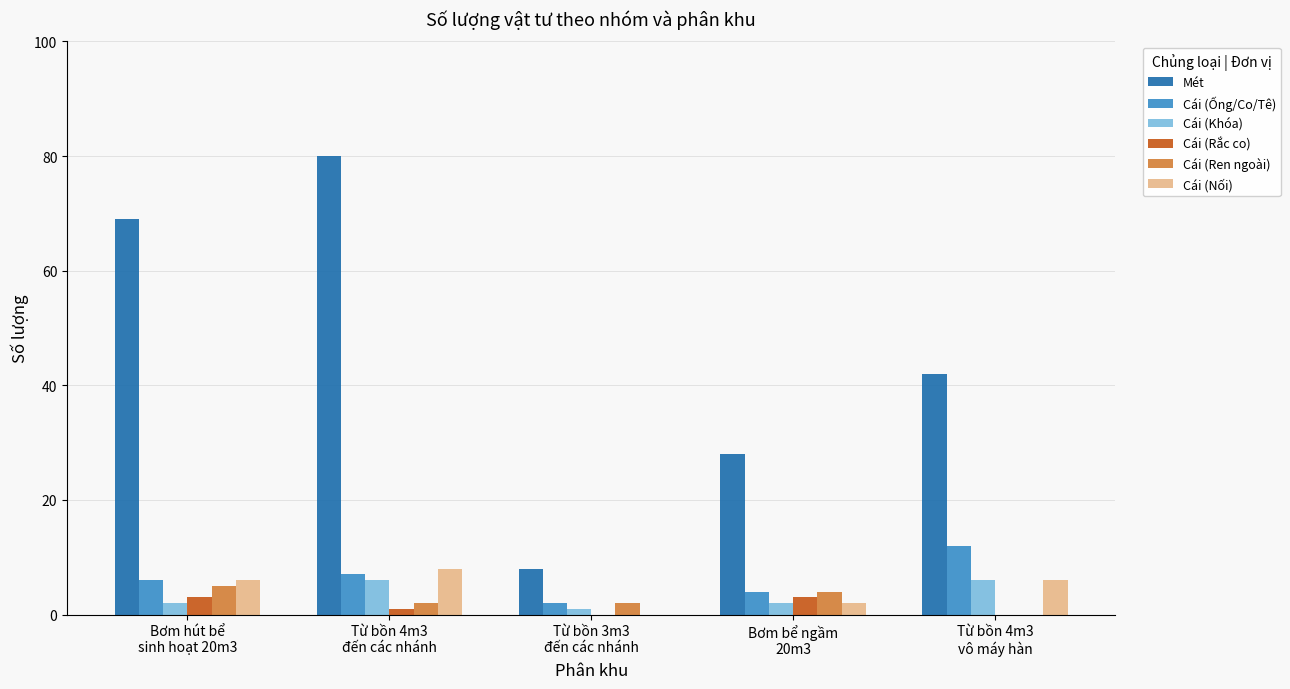

What is the sum of all Mét values?

227